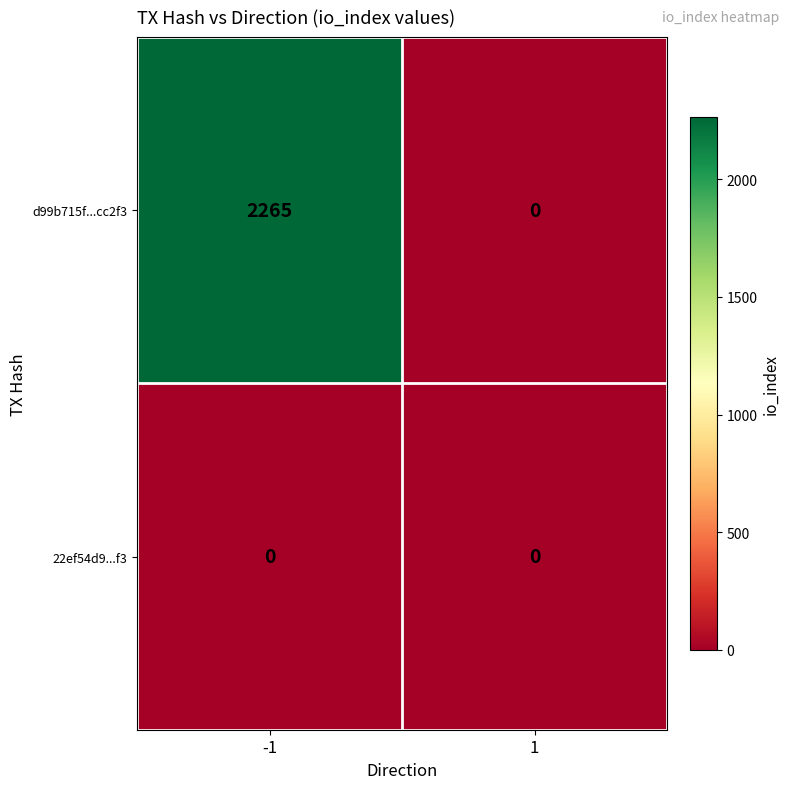

Reading left to right, what are all the values shown in this chart?

d99b715f...cc2f3: -1=2265	1=0
22ef54d9...f3: -1=0	1=0